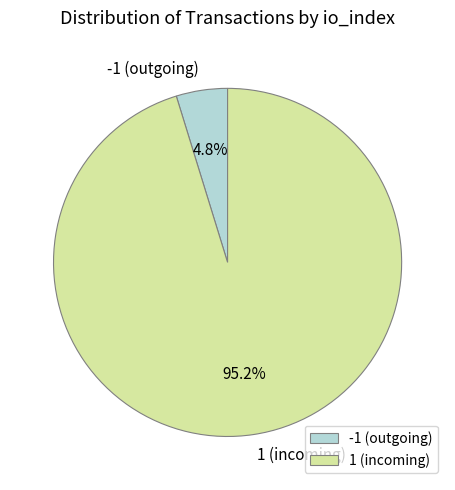

Combined, do 1 (incoming) and -1 (outgoing) account for over 50%?

Yes